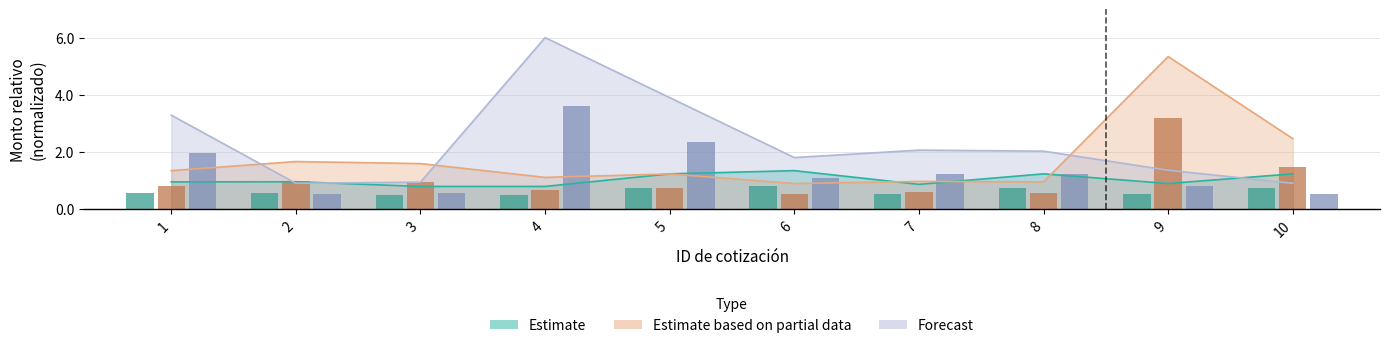

Rank the series at 4 from highest to lowest value.

Forecast, Estimate based on partial data, Estimate